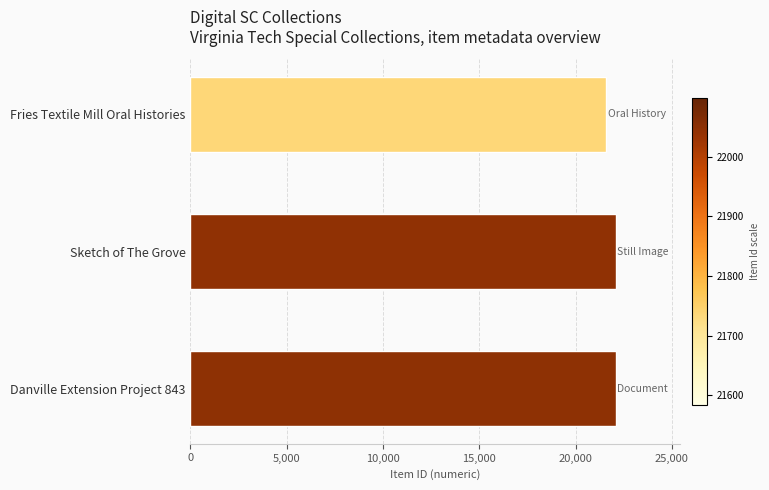

What is the difference between the maximum and minimum values?

516